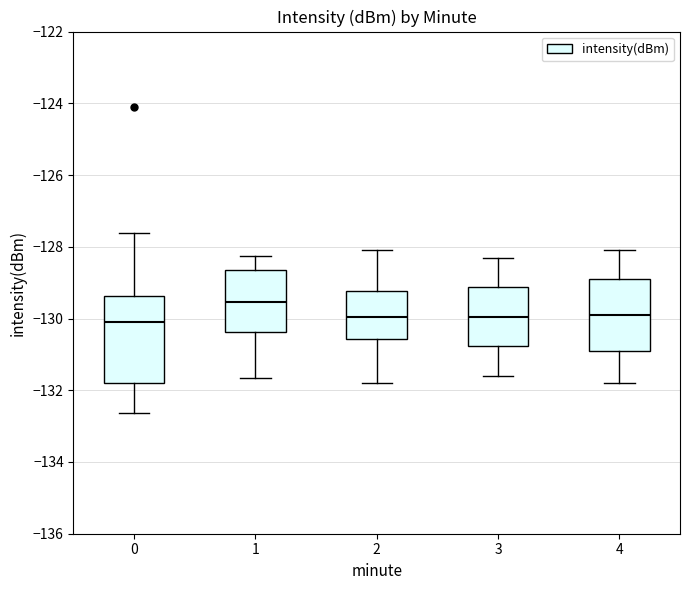

Reading left to right, read every box against the y-axis: the position of its median line, the range the box covers, and the ends of its whiskers. The values are not printed on the chart, so give them approximately, as read against the axis.

0: median -130.2, box -131.8 to -129.4, whiskers -132.6 to -127.6
1: median -129.6, box -130.4 to -128.6, whiskers -131.6 to -128.2
2: median -130.0, box -130.6 to -129.2, whiskers -131.8 to -128.0
3: median -130.0, box -130.8 to -129.2, whiskers -131.6 to -128.2
4: median -129.8, box -130.8 to -128.8, whiskers -131.8 to -128.0